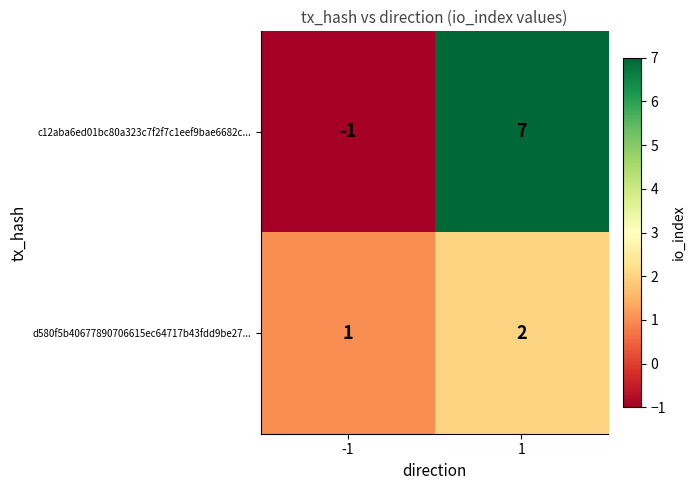

What is the highest value of the c12aba6ed01bc80a323c7f2f7c1eef9bae6682c... series?

7